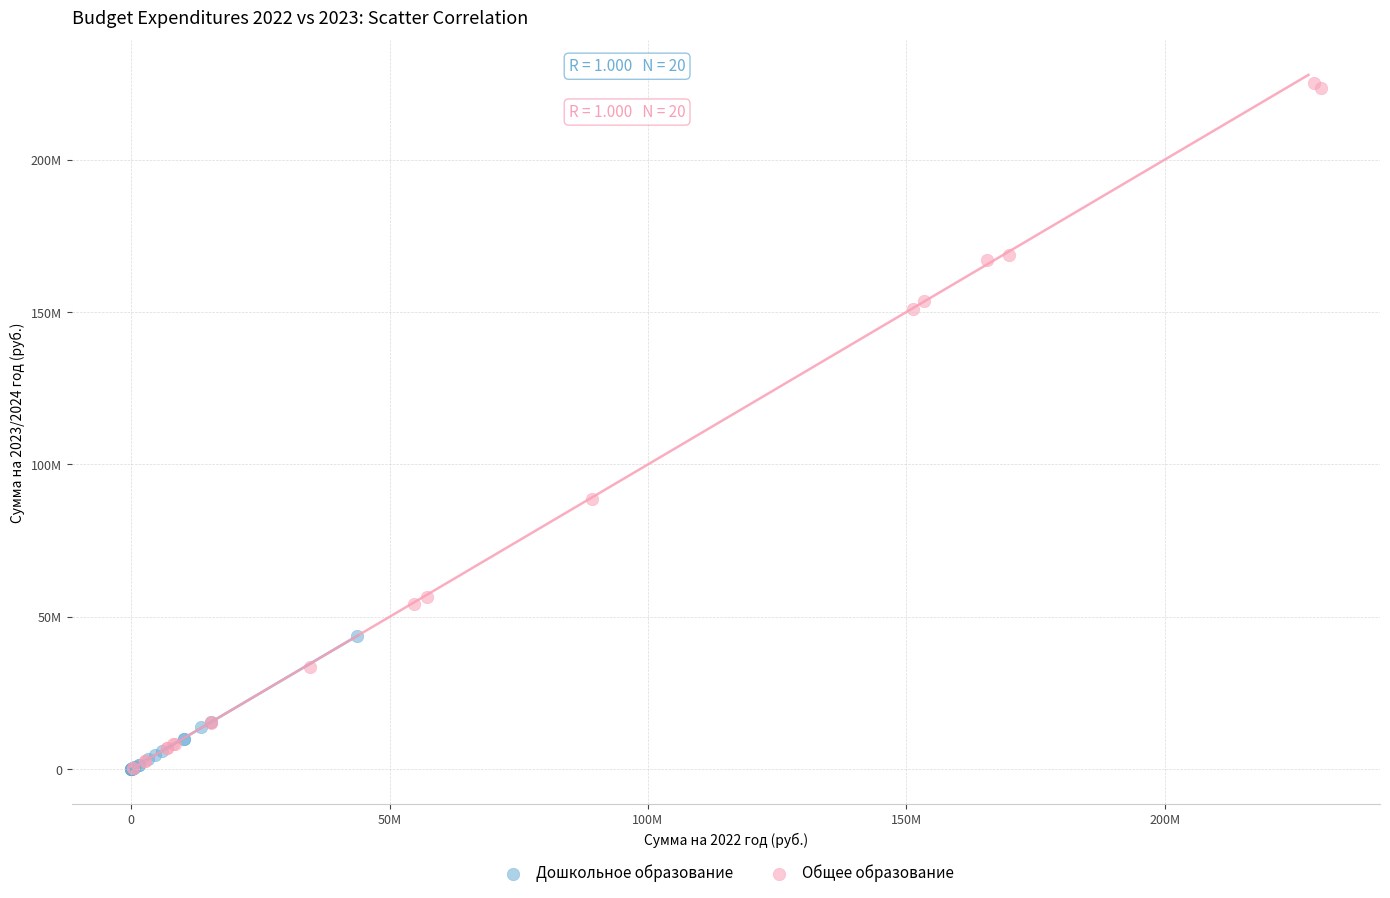

Which series has the widest spread of Y values?

Общее образование